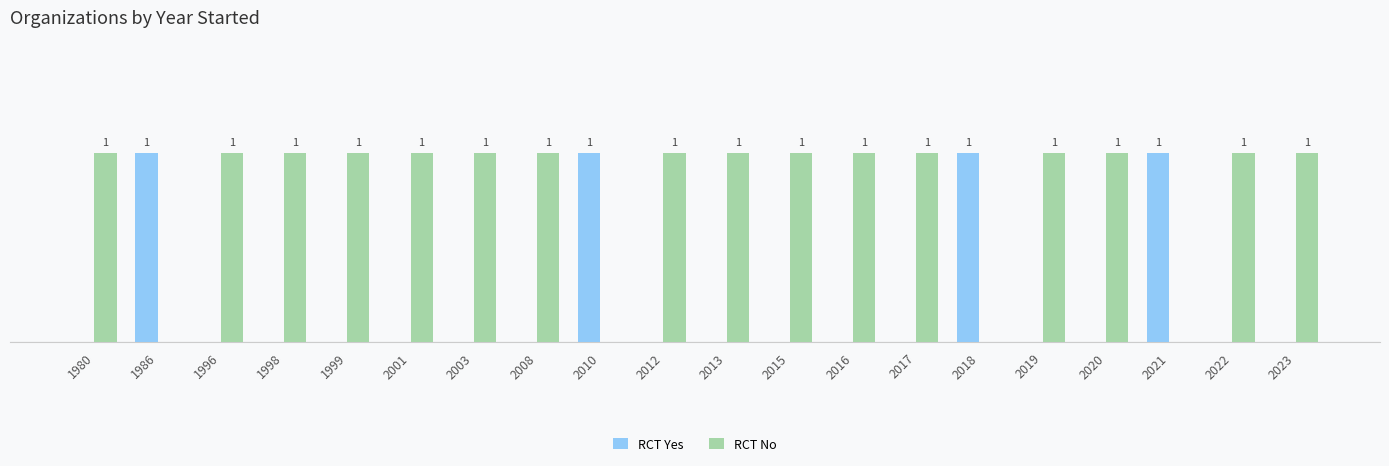

Is the value of RCT No at 1999 greater than the value of RCT Yes at 1996?

Yes